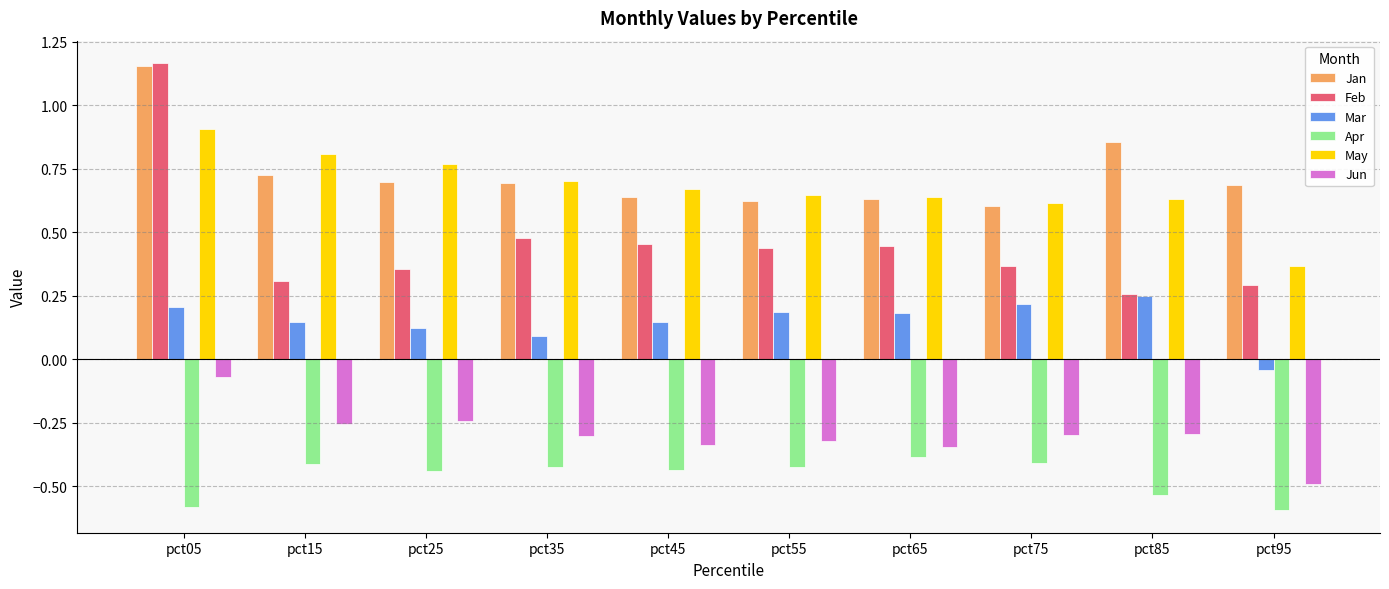

At which category does the chart reach its peak across all series?

pct05